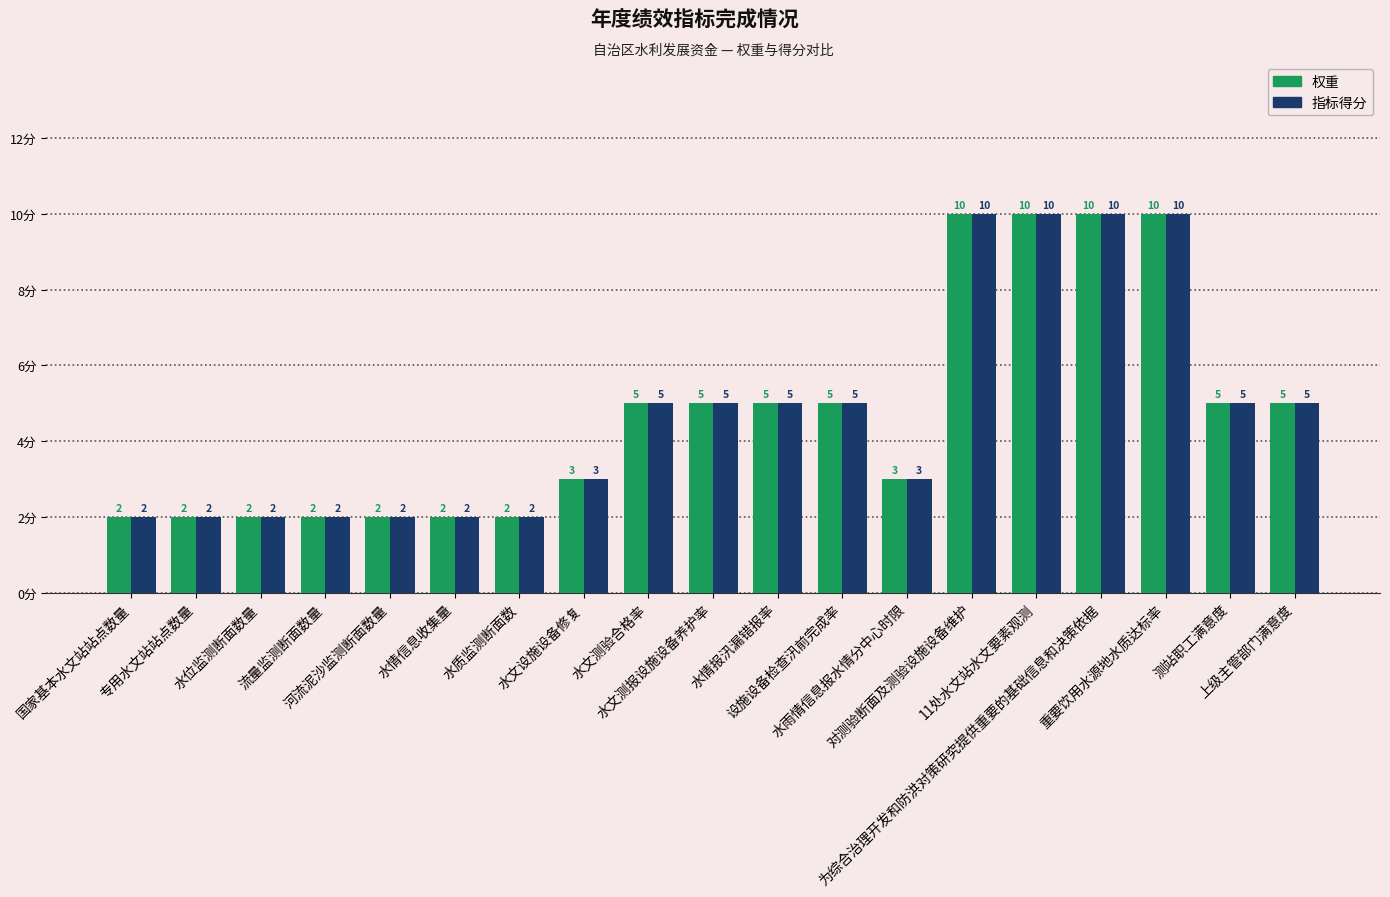

What is the sum of the 指标得分 values at 水雨情信息报水情分中心时限 and 国家基本水文站站点数量?

5